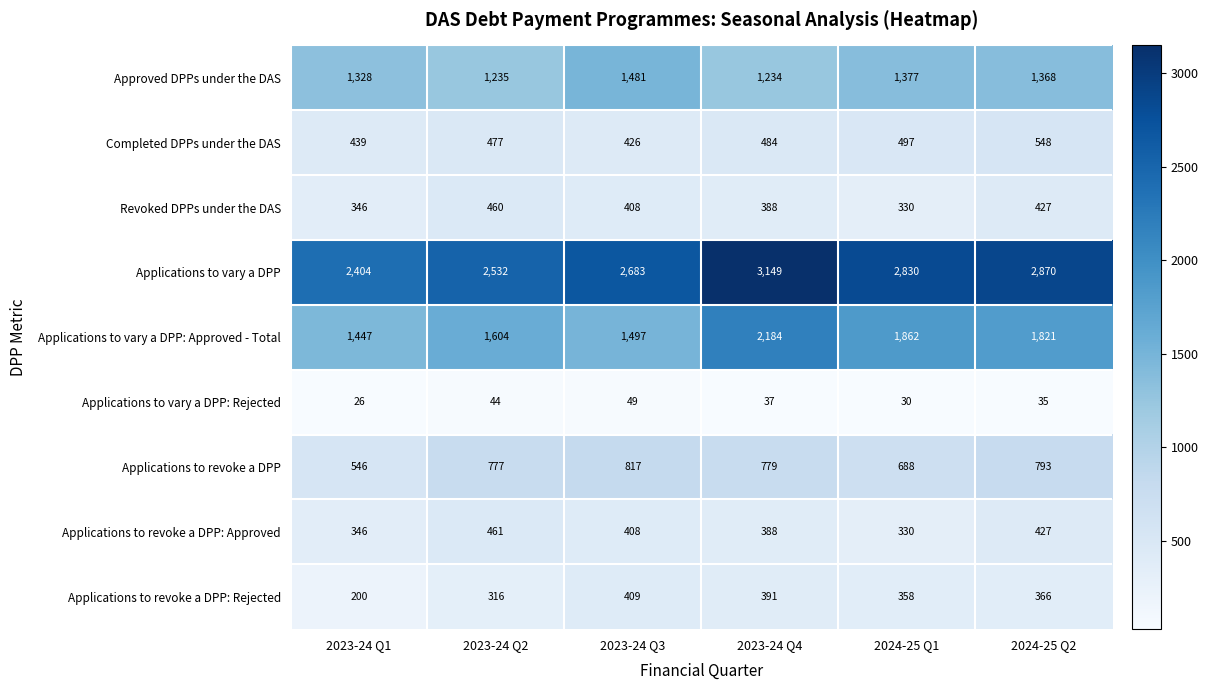

At which category does the chart reach its minimum across all series?

2023-24 Q1